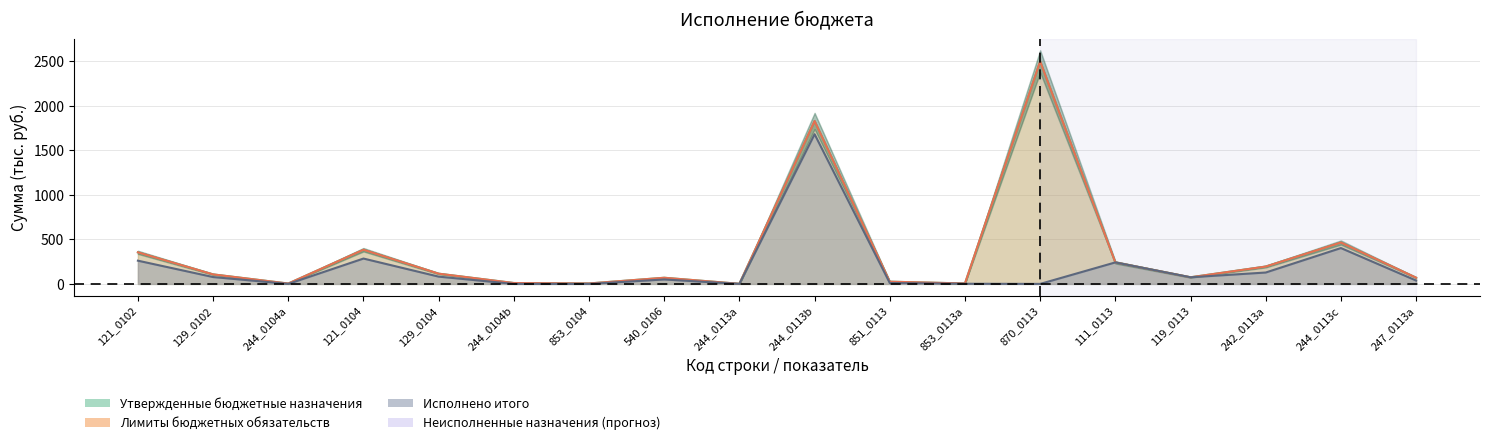

Between 121_0102 and 853_0104, which series saw the biggest shift?

Утвержденные бюджетные назначения